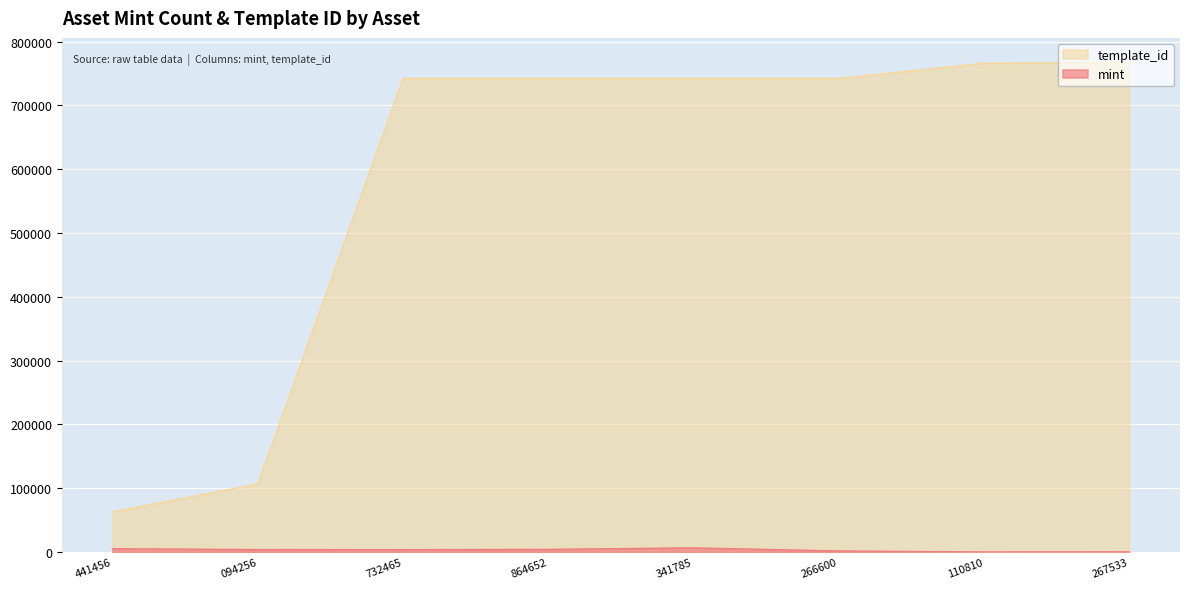

What is the maximum value shown in the chart?

767494